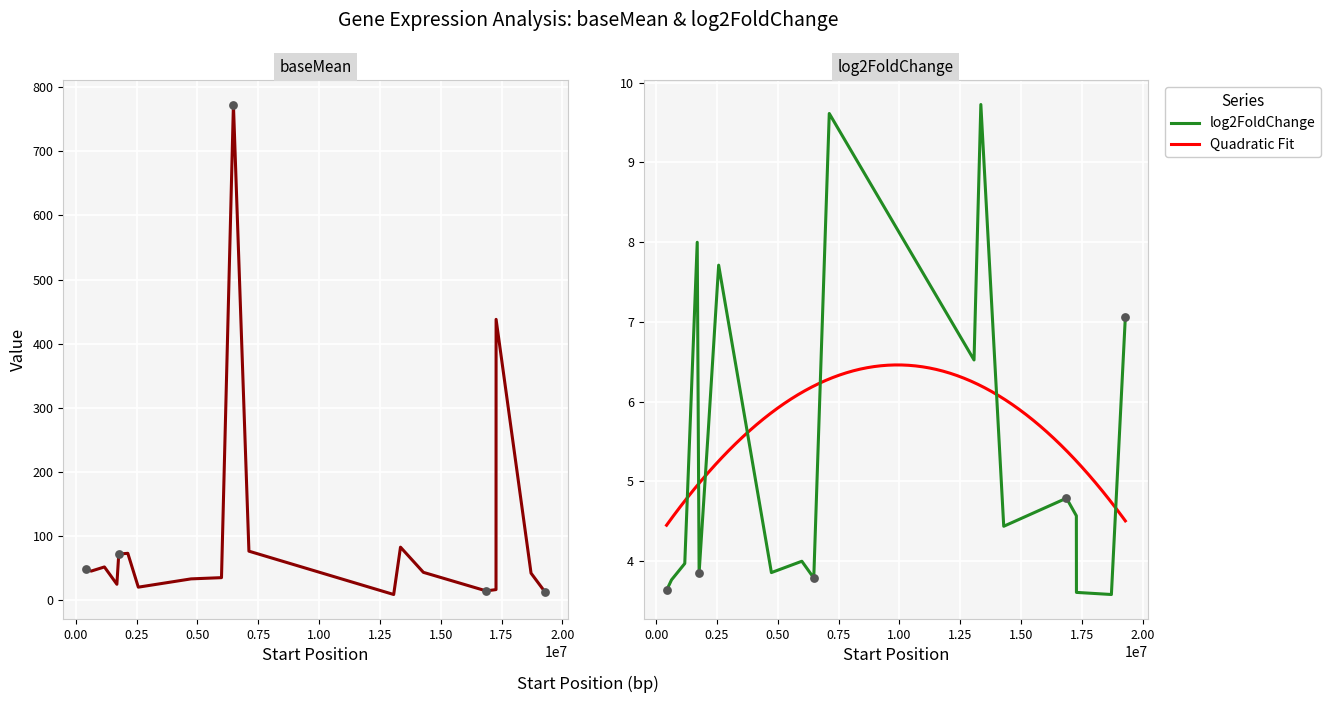

Which series contains the lowest Y value?

log2FoldChange